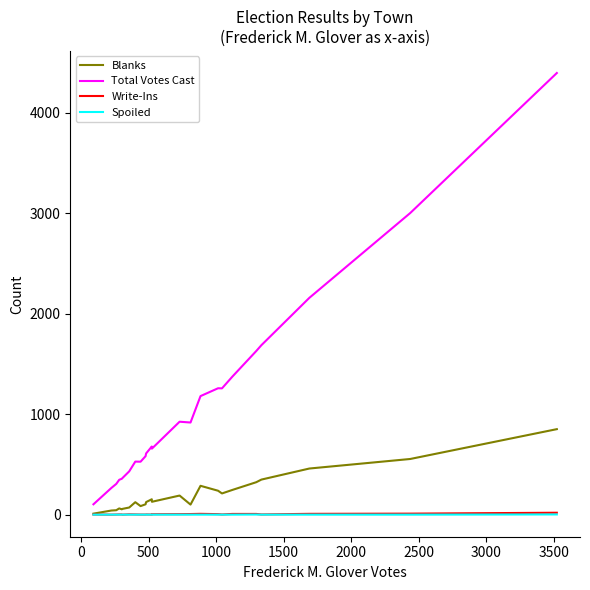

True or false: Total Votes Cast and Spoiled intersect in this chart.

False